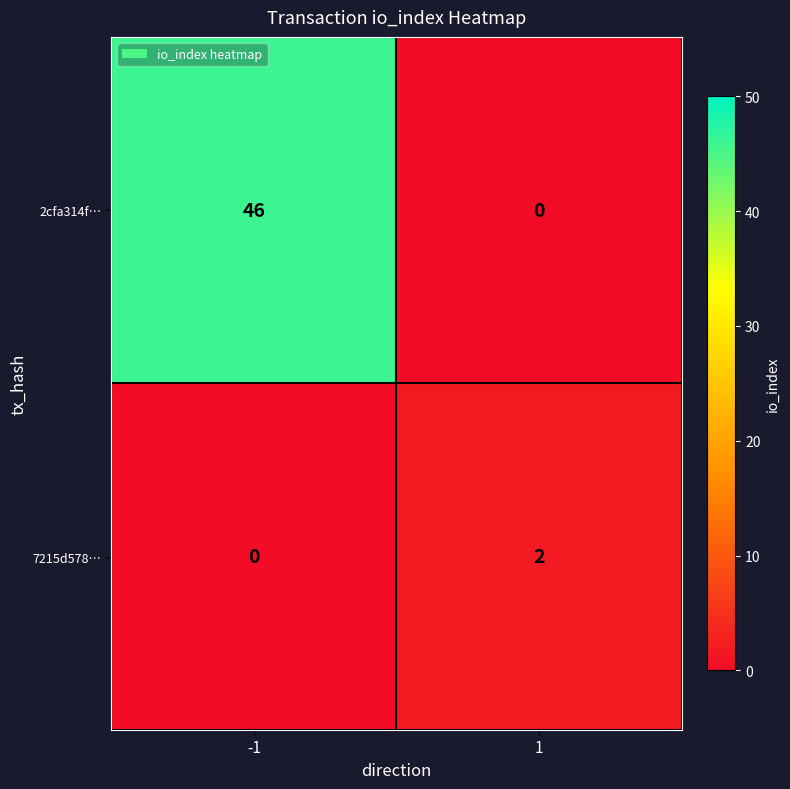

What is the spread (max minus min) of values at 1?

2